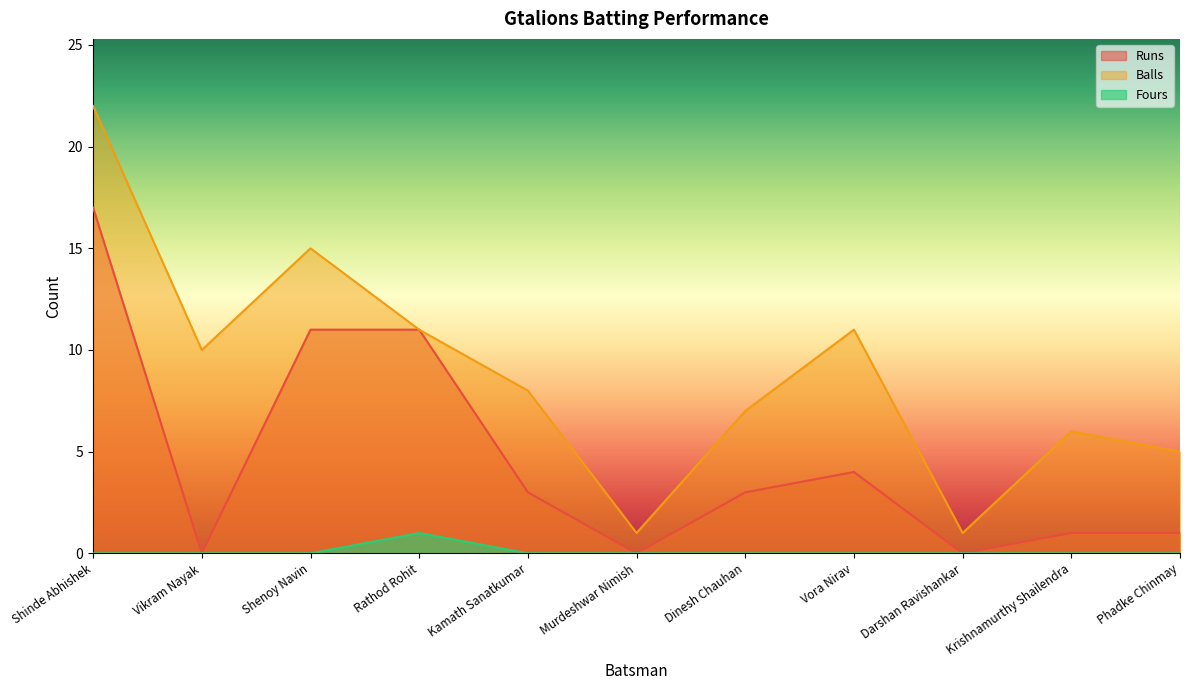

At which label does Runs reach its minimum?

Vikram Nayak